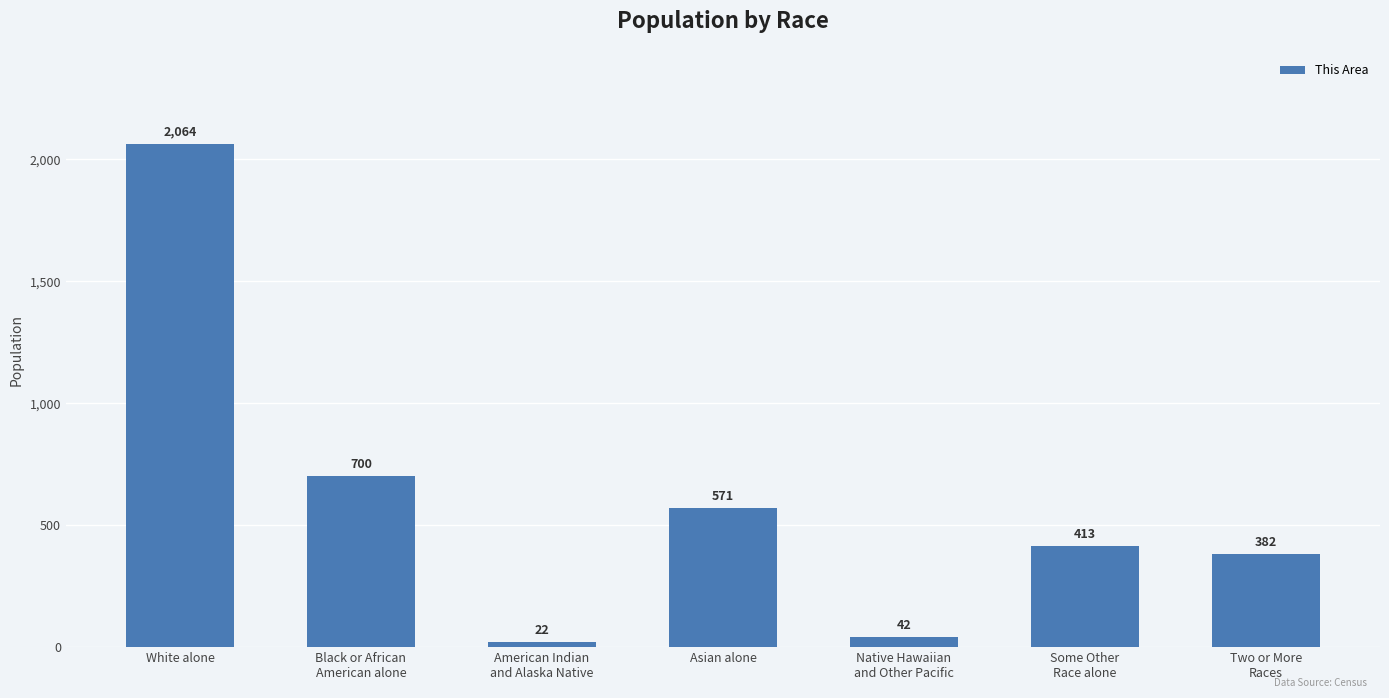

True or false: the data shows 42 at Native Hawaiian
and Other Pacific.

True